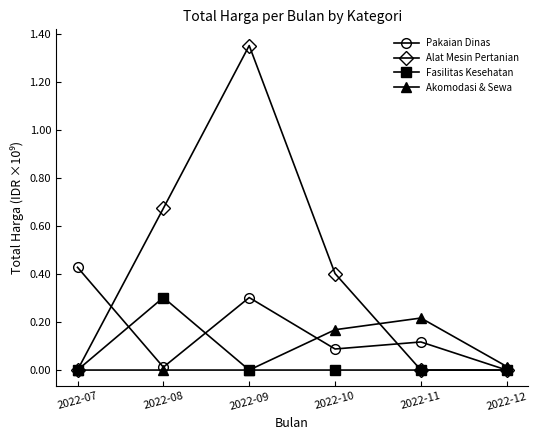

True or false: Akomodasi & Sewa has a value of 0.1 at 2022-08.

False